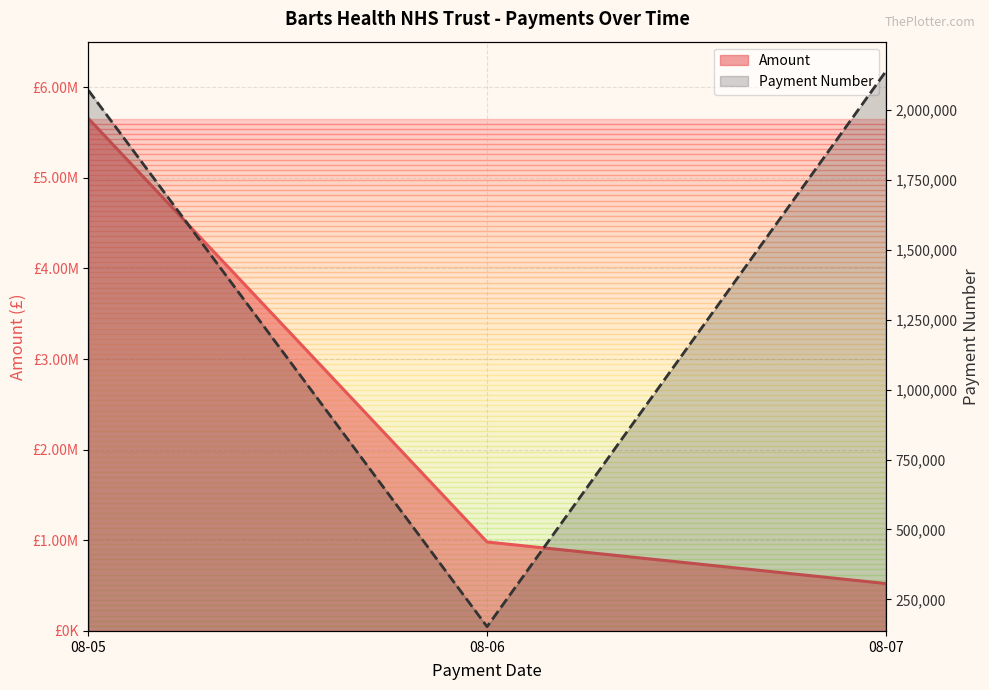

Does the chart have visible grid lines?

Yes